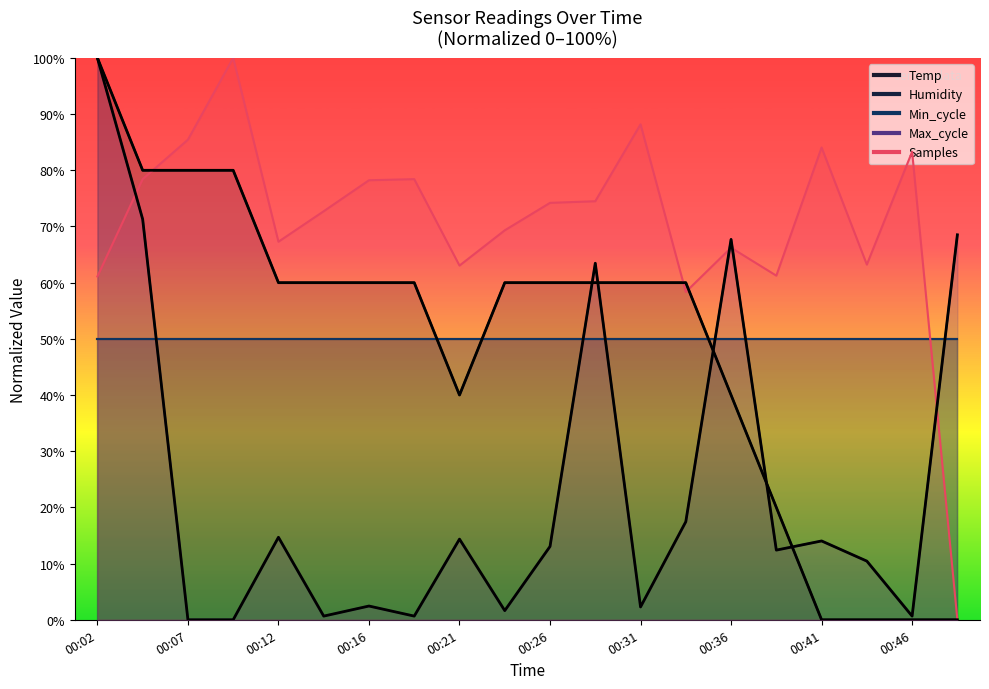

What is the difference between the highest and lowest values at 00:43?

63.2